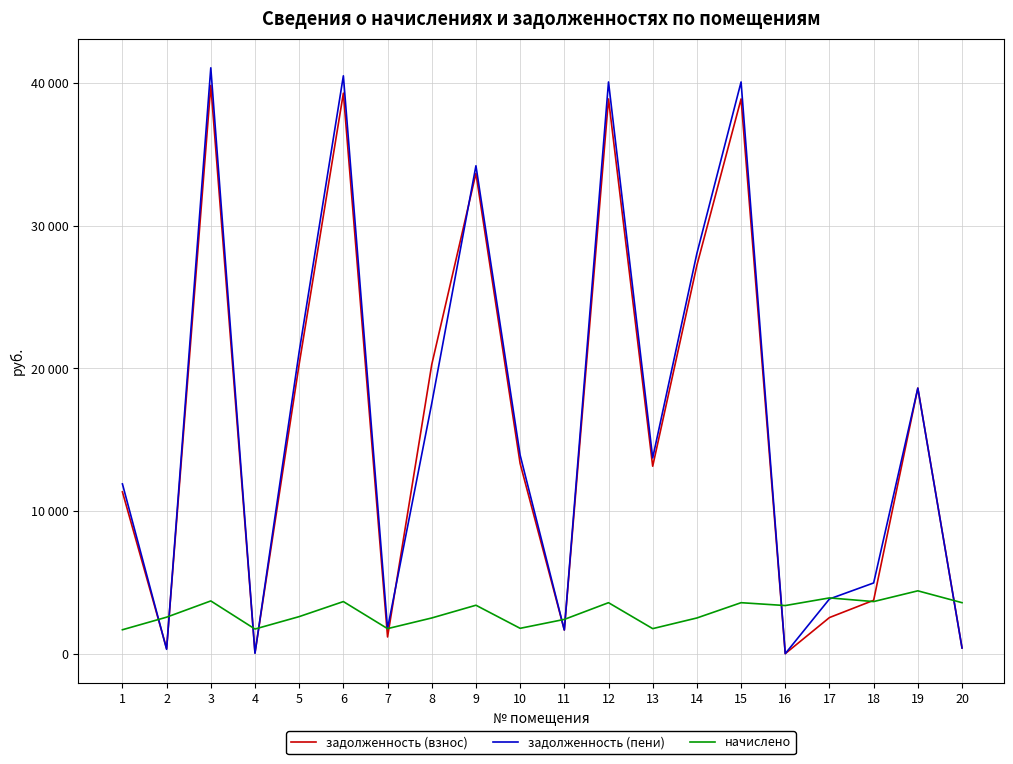

What is the spread (max minus min) of values at 20?

3174.4